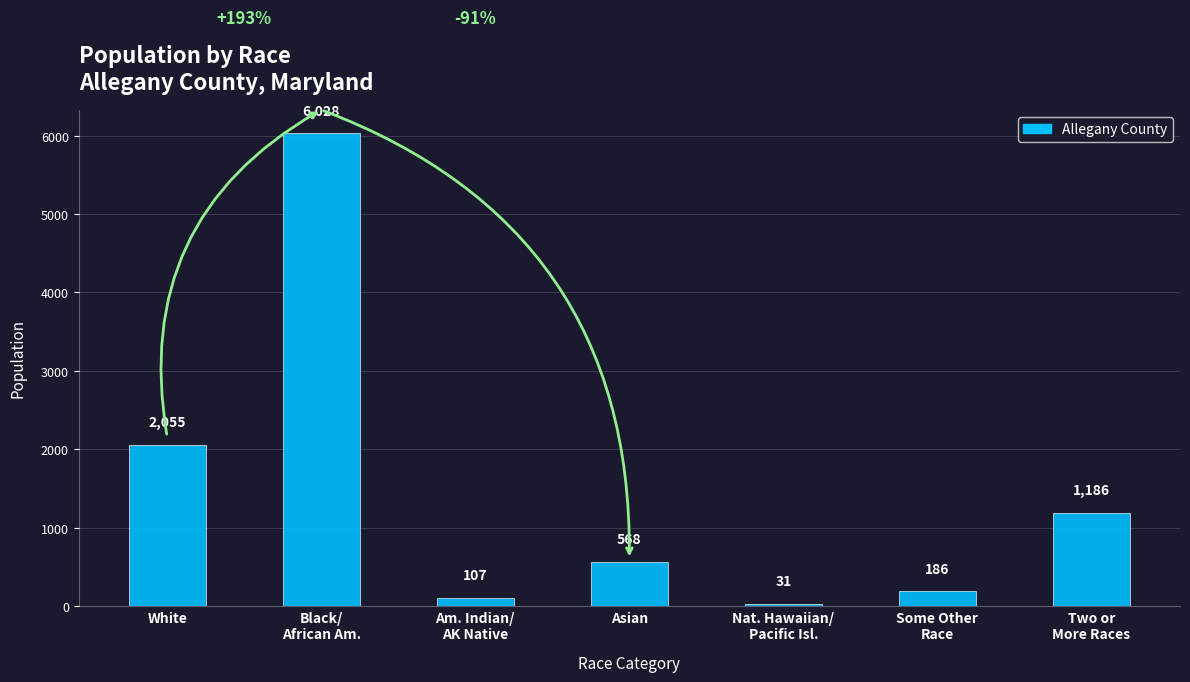

The chart shows a value of 31 at Nat. Hawaiian/
Pacific Isl.. True or false?

True